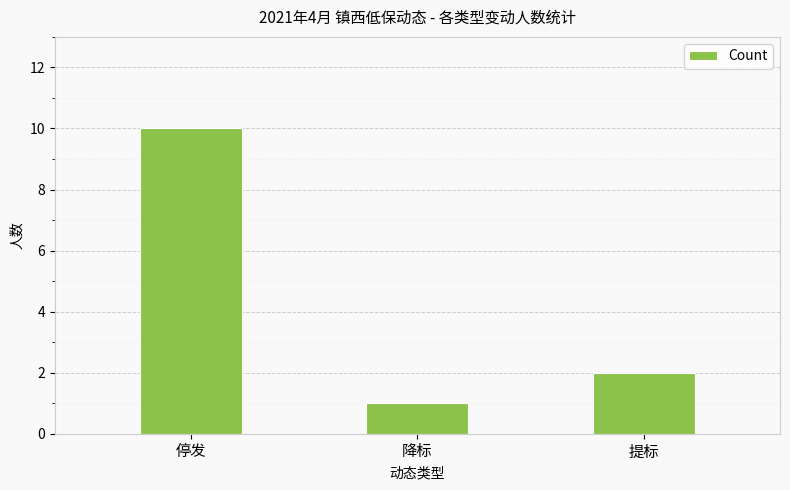

What is the greatest value displayed?

10